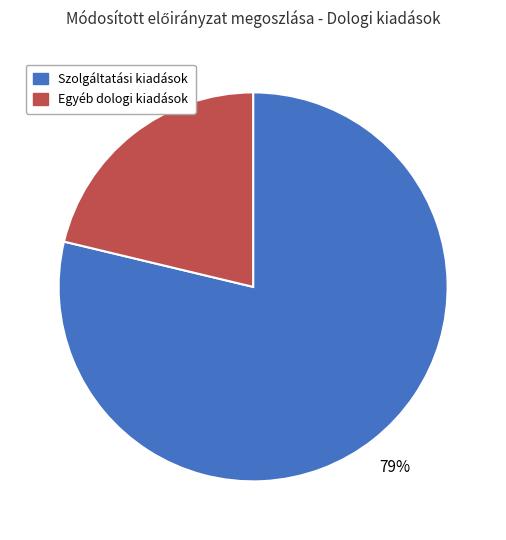

Between Egyéb dologi kiadások and Szolgáltatási kiadások, which is larger?

Szolgáltatási kiadások